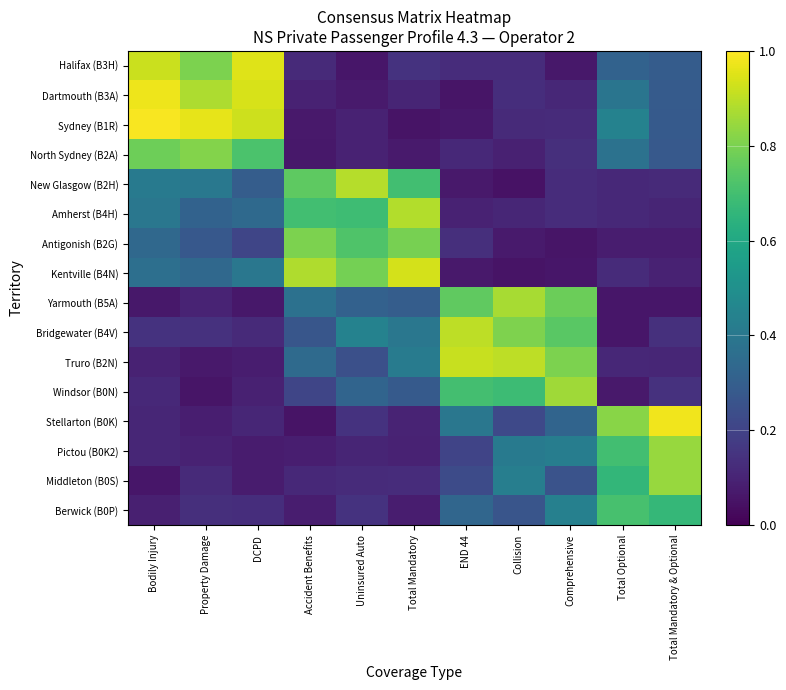

Reading left to right, transcribe all the data shown in this chart.

Halifax (B3H): Bodily Injury=0.9	Property Damage=0.8	DCPD=1.0	Accident Benefits=0.1	Uninsured Auto=0.1	Total Mandatory=0.1	END 44=0.1	Collision=0.1	Comprehensive=0.1	Total Optional=0.3	Total Mandatory & Optional=0.3
Dartmouth (B3A): Bodily Injury=1.0	Property Damage=0.9	DCPD=0.9	Accident Benefits=0.1	Uninsured Auto=0.1	Total Mandatory=0.1	END 44=0.1	Collision=0.1	Comprehensive=0.1	Total Optional=0.4	Total Mandatory & Optional=0.3
Sydney (B1R): Bodily Injury=1.0	Property Damage=1.0	DCPD=0.9	Accident Benefits=0.1	Uninsured Auto=0.1	Total Mandatory=0.1	END 44=0.1	Collision=0.1	Comprehensive=0.1	Total Optional=0.4	Total Mandatory & Optional=0.3
North Sydney (B2A): Bodily Injury=0.8	Property Damage=0.8	DCPD=0.7	Accident Benefits=0.1	Uninsured Auto=0.1	Total Mandatory=0.1	END 44=0.1	Collision=0.1	Comprehensive=0.1	Total Optional=0.4	Total Mandatory & Optional=0.3
New Glasgow (B2H): Bodily Injury=0.4	Property Damage=0.4	DCPD=0.3	Accident Benefits=0.8	Uninsured Auto=0.9	Total Mandatory=0.7	END 44=0.1	Collision=0.1	Comprehensive=0.1	Total Optional=0.1	Total Mandatory & Optional=0.1
Amherst (B4H): Bodily Injury=0.4	Property Damage=0.3	DCPD=0.3	Accident Benefits=0.7	Uninsured Auto=0.7	Total Mandatory=0.9	END 44=0.1	Collision=0.1	Comprehensive=0.1	Total Optional=0.1	Total Mandatory & Optional=0.1
Antigonish (B2G): Bodily Injury=0.3	Property Damage=0.3	DCPD=0.2	Accident Benefits=0.8	Uninsured Auto=0.7	Total Mandatory=0.8	END 44=0.1	Collision=0.1	Comprehensive=0.1	Total Optional=0.1	Total Mandatory & Optional=0.1
Kentville (B4N): Bodily Injury=0.4	Property Damage=0.3	DCPD=0.4	Accident Benefits=0.9	Uninsured Auto=0.8	Total Mandatory=0.9	END 44=0.1	Collision=0.1	Comprehensive=0.1	Total Optional=0.1	Total Mandatory & Optional=0.1
Yarmouth (B5A): Bodily Injury=0.1	Property Damage=0.1	DCPD=0.1	Accident Benefits=0.4	Uninsured Auto=0.3	Total Mandatory=0.3	END 44=0.8	Collision=0.9	Comprehensive=0.8	Total Optional=0.1	Total Mandatory & Optional=0.1
Bridgewater (B4V): Bodily Injury=0.1	Property Damage=0.1	DCPD=0.1	Accident Benefits=0.3	Uninsured Auto=0.4	Total Mandatory=0.4	END 44=0.9	Collision=0.8	Comprehensive=0.7	Total Optional=0.1	Total Mandatory & Optional=0.1
Truro (B2N): Bodily Injury=0.1	Property Damage=0.1	DCPD=0.1	Accident Benefits=0.3	Uninsured Auto=0.2	Total Mandatory=0.4	END 44=0.9	Collision=0.9	Comprehensive=0.8	Total Optional=0.1	Total Mandatory & Optional=0.1
Windsor (B0N): Bodily Injury=0.1	Property Damage=0.1	DCPD=0.1	Accident Benefits=0.2	Uninsured Auto=0.3	Total Mandatory=0.3	END 44=0.7	Collision=0.7	Comprehensive=0.9	Total Optional=0.1	Total Mandatory & Optional=0.1
Stellarton (B0K): Bodily Injury=0.1	Property Damage=0.1	DCPD=0.1	Accident Benefits=0.1	Uninsured Auto=0.1	Total Mandatory=0.1	END 44=0.4	Collision=0.2	Comprehensive=0.3	Total Optional=0.8	Total Mandatory & Optional=1.0
Pictou (B0K2): Bodily Injury=0.1	Property Damage=0.1	DCPD=0.1	Accident Benefits=0.1	Uninsured Auto=0.1	Total Mandatory=0.1	END 44=0.2	Collision=0.4	Comprehensive=0.4	Total Optional=0.7	Total Mandatory & Optional=0.8
Middleton (B0S): Bodily Injury=0.1	Property Damage=0.1	DCPD=0.1	Accident Benefits=0.1	Uninsured Auto=0.1	Total Mandatory=0.1	END 44=0.2	Collision=0.4	Comprehensive=0.3	Total Optional=0.7	Total Mandatory & Optional=0.8
Berwick (B0P): Bodily Injury=0.1	Property Damage=0.1	DCPD=0.1	Accident Benefits=0.1	Uninsured Auto=0.1	Total Mandatory=0.1	END 44=0.3	Collision=0.3	Comprehensive=0.4	Total Optional=0.7	Total Mandatory & Optional=0.7